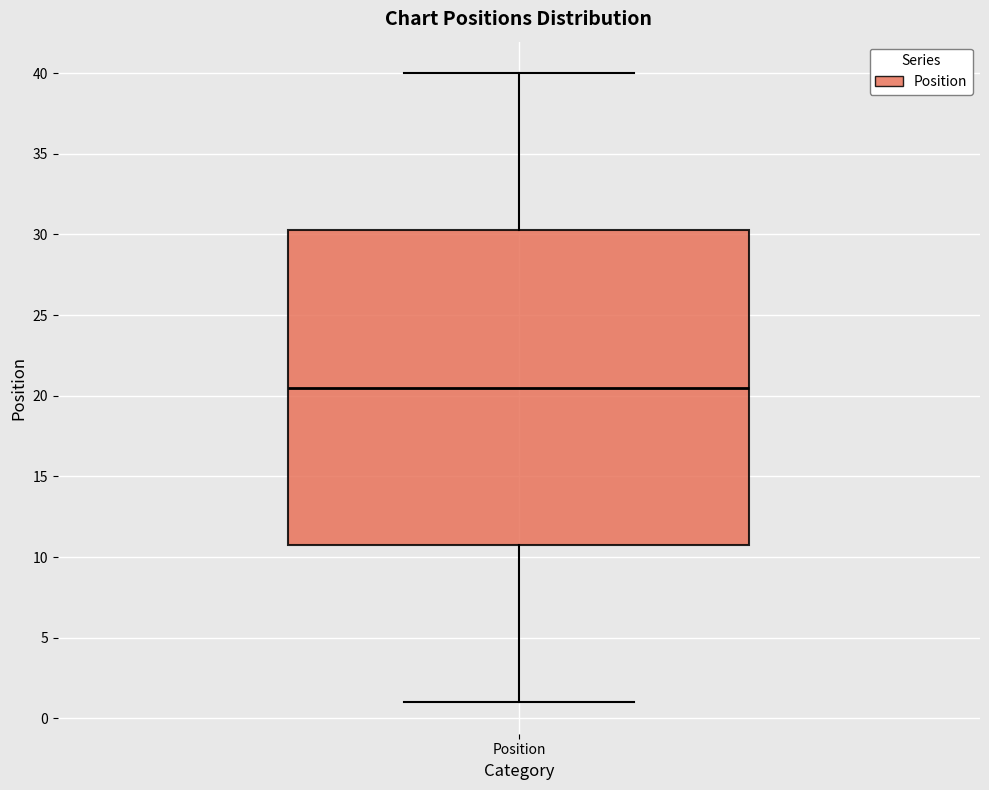

Where does the lower whisker of the box for Position end on the y-axis? The values are not printed on the chart, so give them approximately, as read against the axis.

1.0